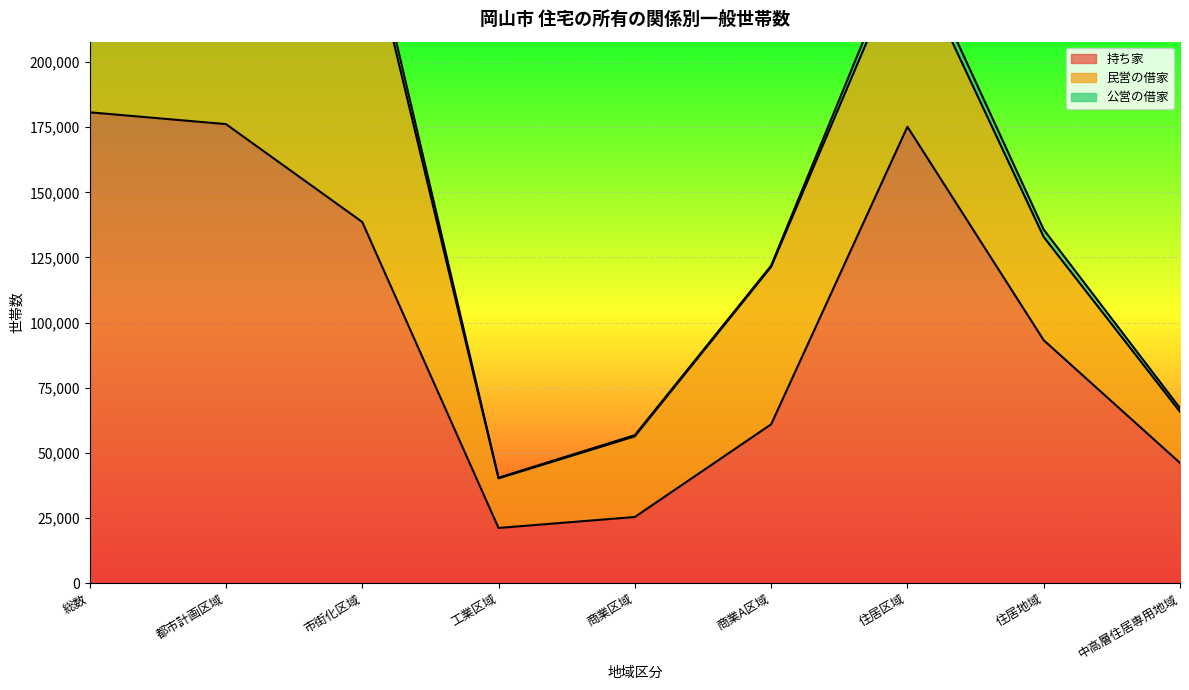

How many interior local valleys does the 持ち家 series have?

1